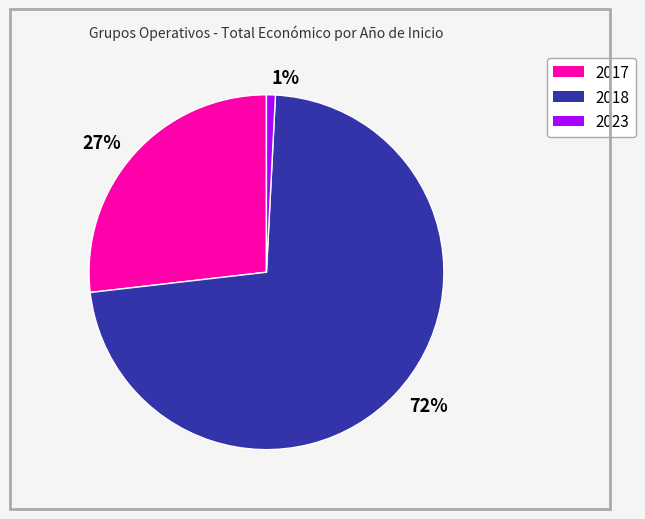

How many segments does this pie chart have?

3